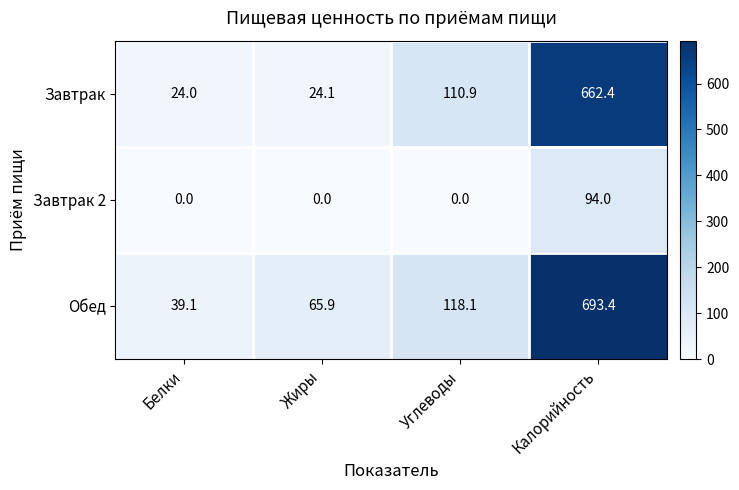

Is it true that Обед equals 693.4 at Калорийность?

True